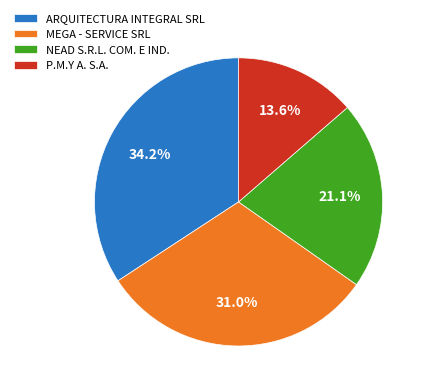

Do MEGA - SERVICE SRL and P.M.Y A. S.A. together represent more than half of the pie?

No